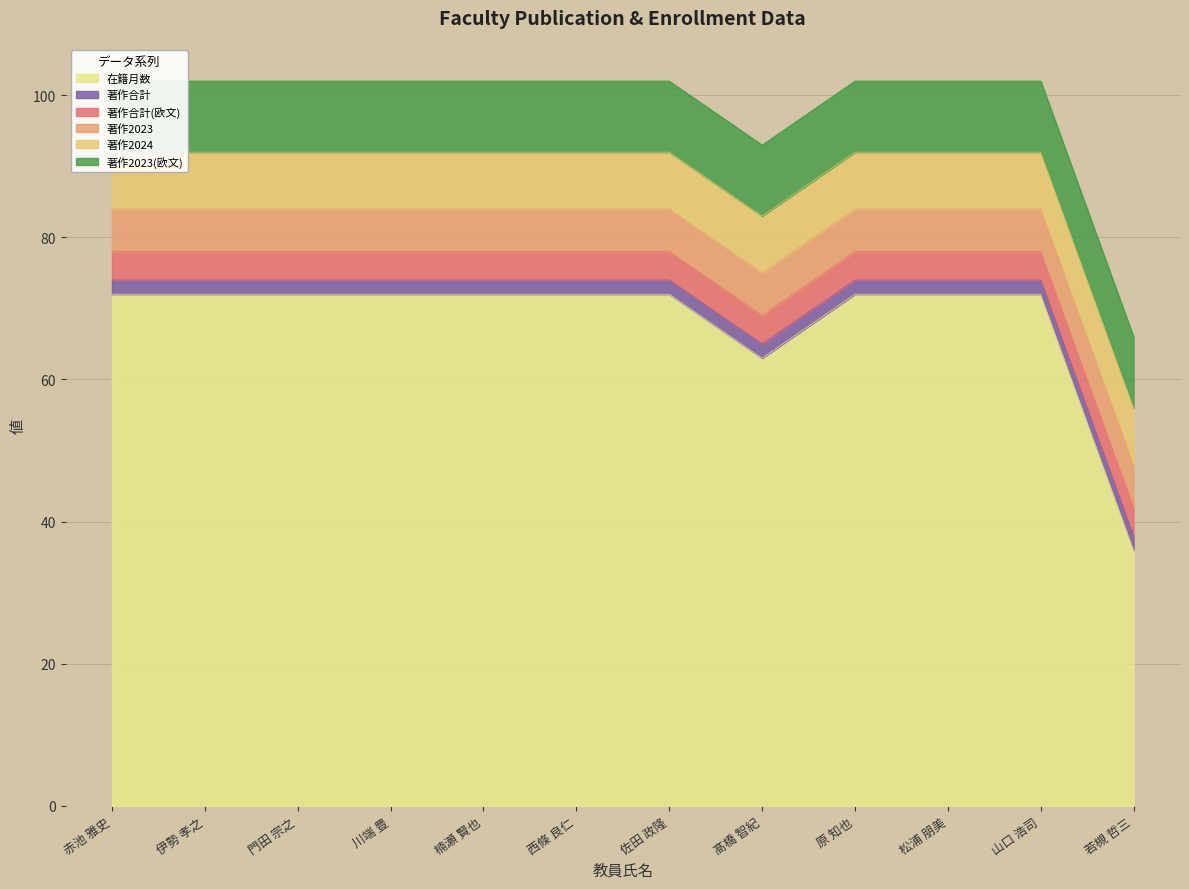

How many lines are shown in the chart?

6